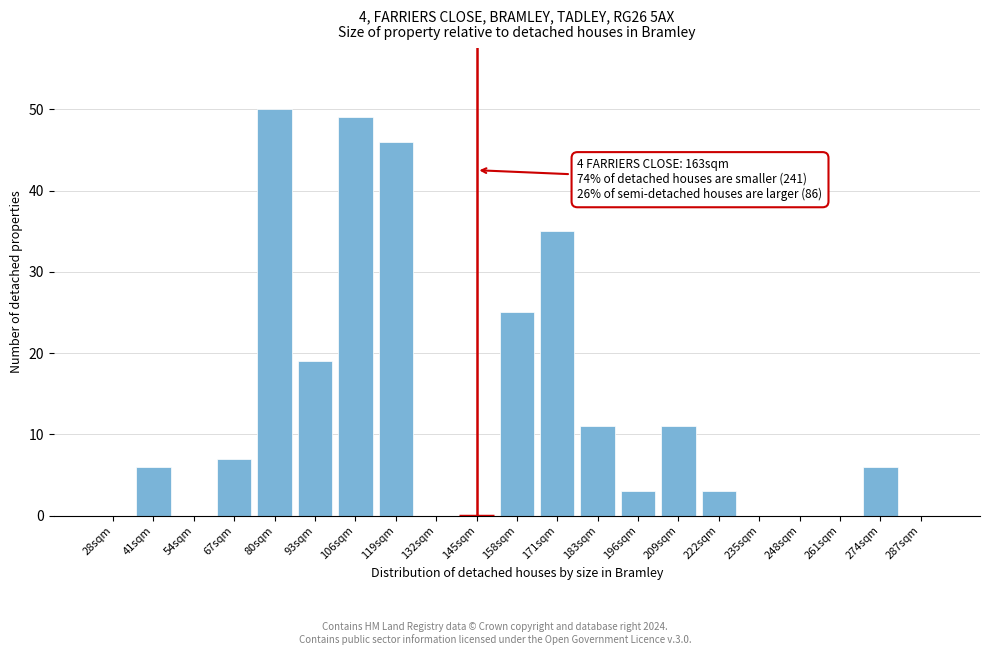

Reading left to right, what are all the values shown in this chart?

28sqm=0	41sqm=6	54sqm=0	67sqm=7	80sqm=50	93sqm=19	106sqm=49	119sqm=46	132sqm=0	145sqm=0	158sqm=25	171sqm=35	183sqm=11	196sqm=3	209sqm=11	222sqm=3	235sqm=0	248sqm=0	261sqm=0	274sqm=6	287sqm=0